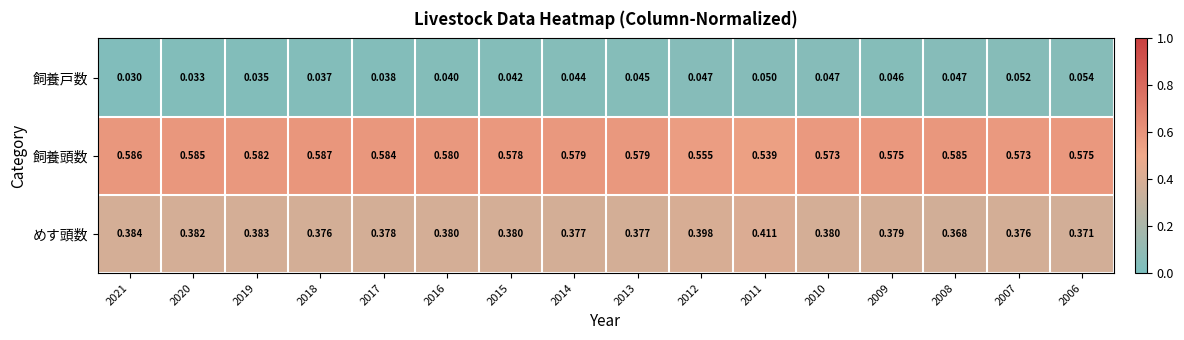

Between 2016 and 2014, which series saw the biggest shift?

飼養戸数